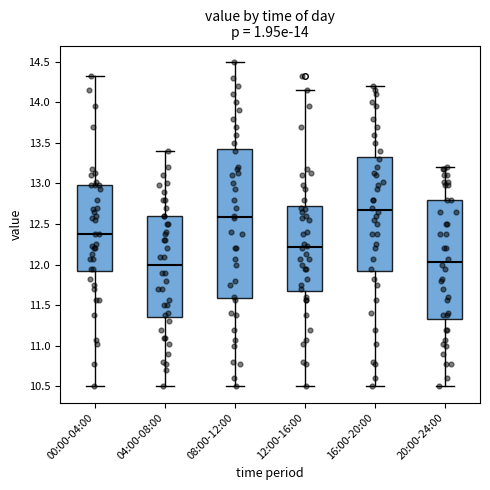

Reading left to right, read every box against the y-axis: the position of its median line, the range the box covers, and the ends of its whiskers. The values are not printed on the chart, so give them approximately, as read against the axis.

00:00-04:00: median 12.40, box 11.90 to 13.00, whiskers 10.50 to 14.35
04:00-08:00: median 12.00, box 11.35 to 12.60, whiskers 10.50 to 13.40
08:00-12:00: median 12.60, box 11.60 to 13.45, whiskers 10.50 to 14.50
12:00-16:00: median 12.20, box 11.70 to 12.75, whiskers 10.50 to 14.15
16:00-20:00: median 12.70, box 11.90 to 13.35, whiskers 10.50 to 14.20
20:00-24:00: median 12.05, box 11.35 to 12.80, whiskers 10.50 to 13.20